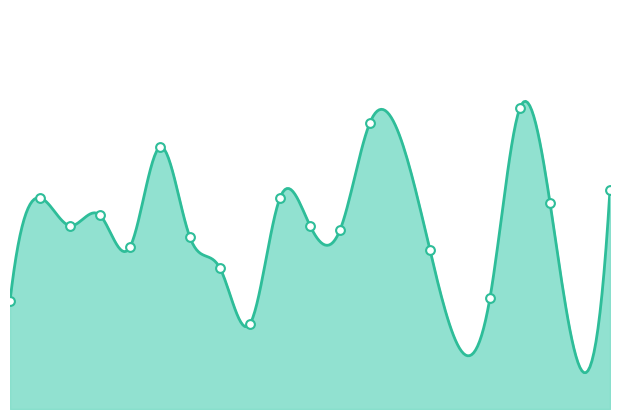

What is the change in value from 71 to 94?

+15